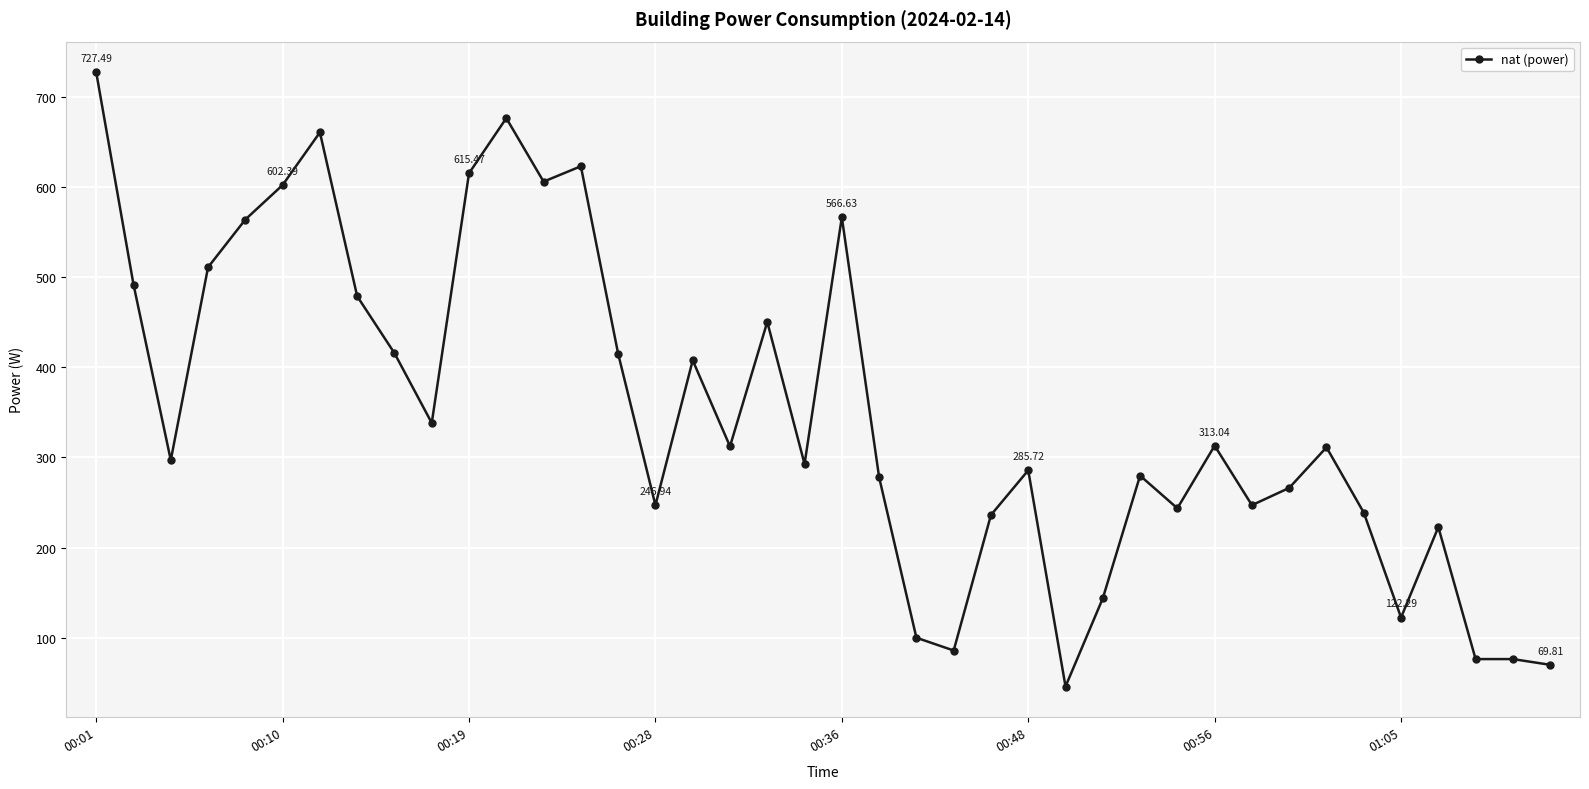

What is the greatest value displayed?

727.5